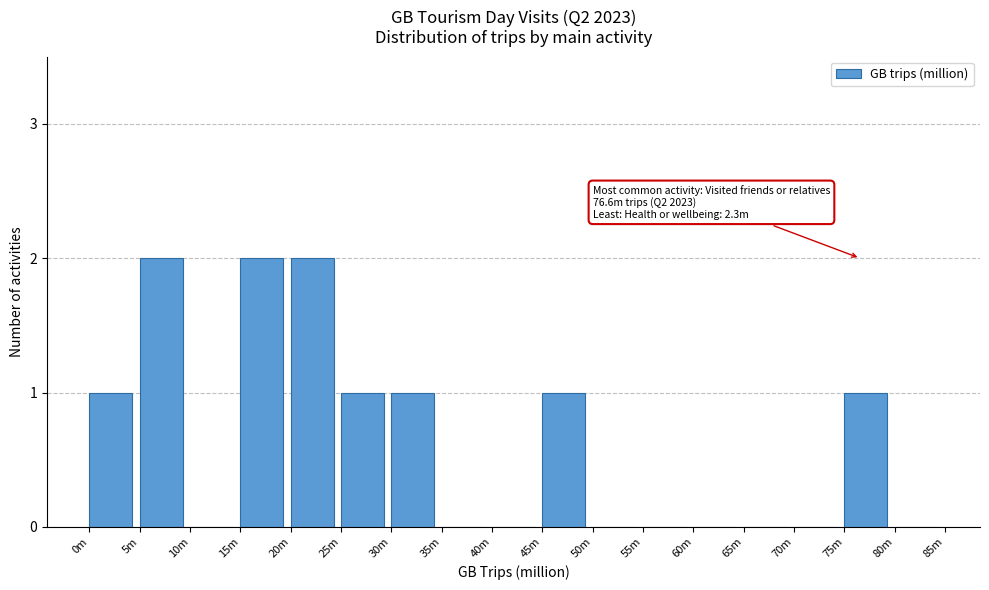

Reading left to right, list all the values displayed in this chart.

0m=1	5m=2	10m=0	15m=2	20m=2	25m=1	30m=1	35m=0	40m=0	45m=1	50m=0	55m=0	60m=0	65m=0	70m=0	75m=1	80m=0